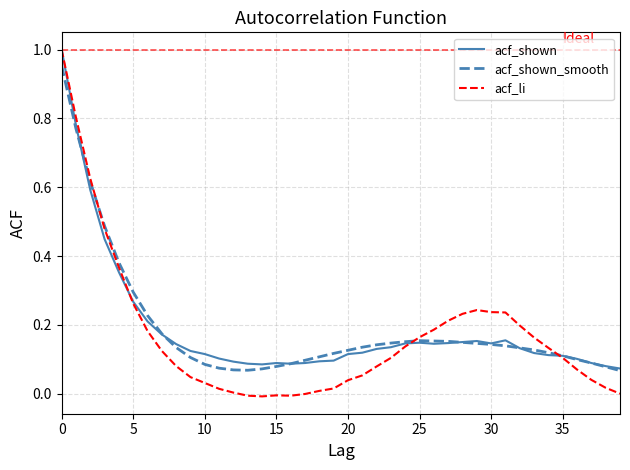

Which series has the largest range (max minus min)?

acf_li